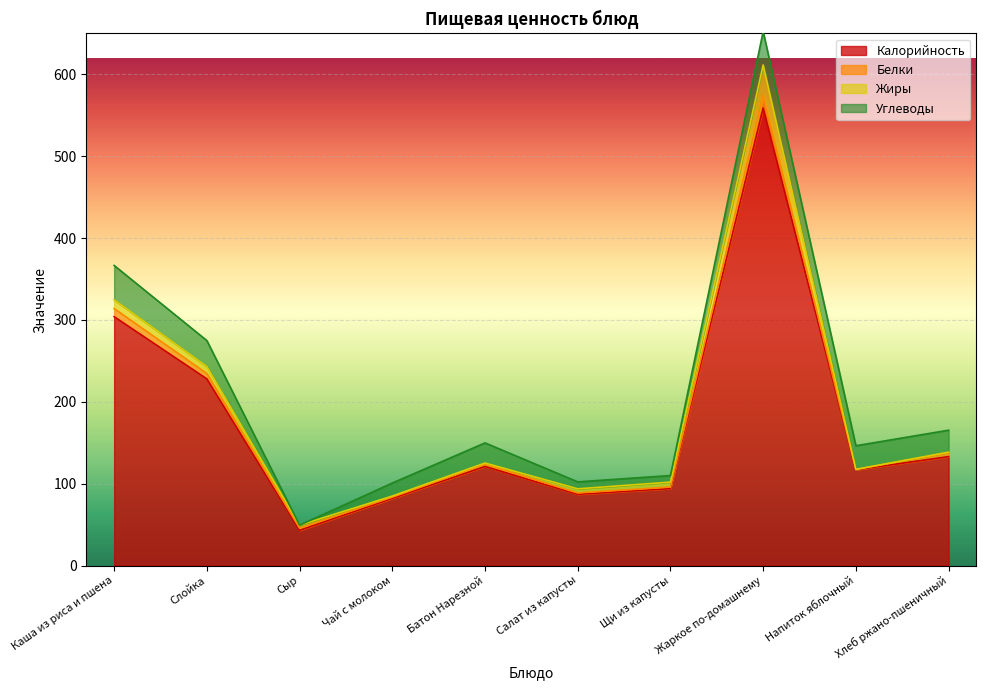

Between Каша из риса и пшена and Батон Нарезной, which series saw the biggest shift?

Калорийность